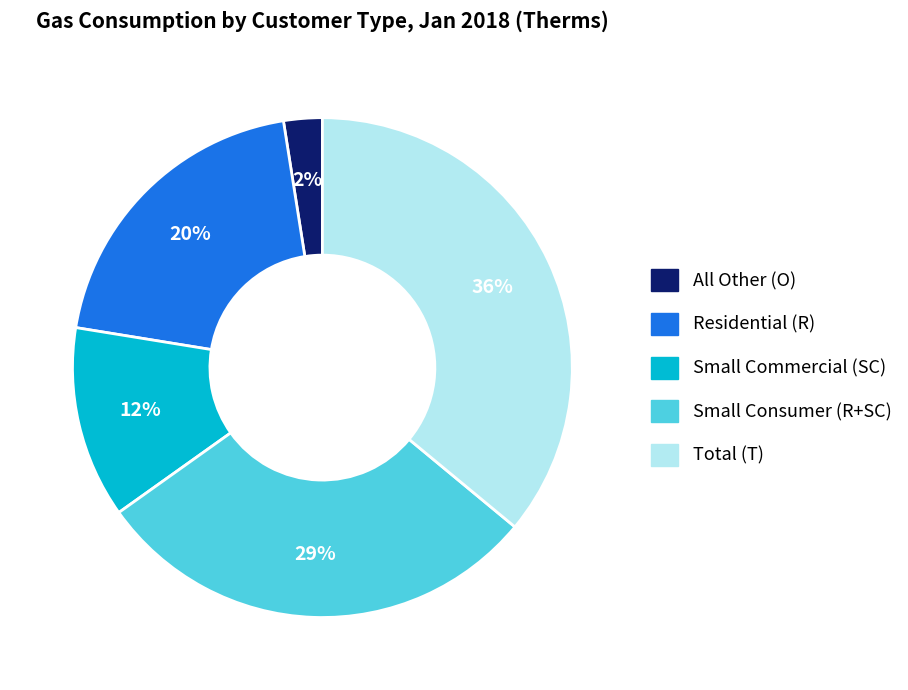

Which category has the biggest portion of the pie?

Total (T)